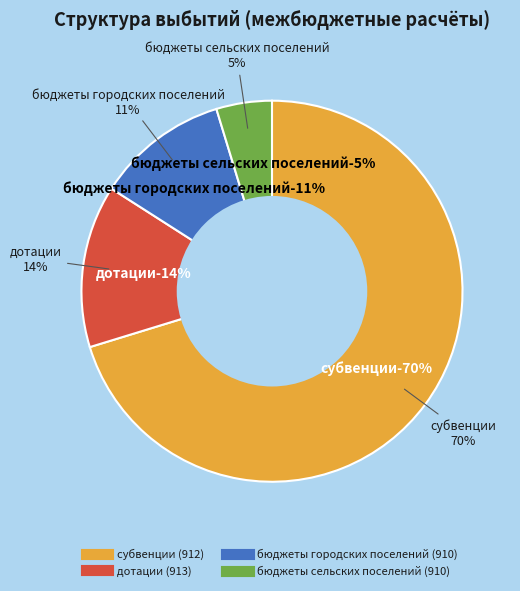

How many segments does this pie chart have?

4